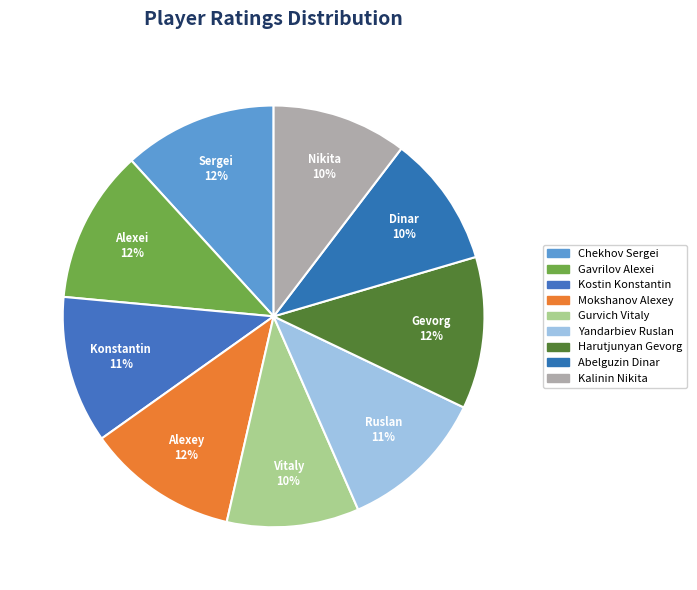

True or false: Gavrilov Alexei accounts for 3% of the total.

False